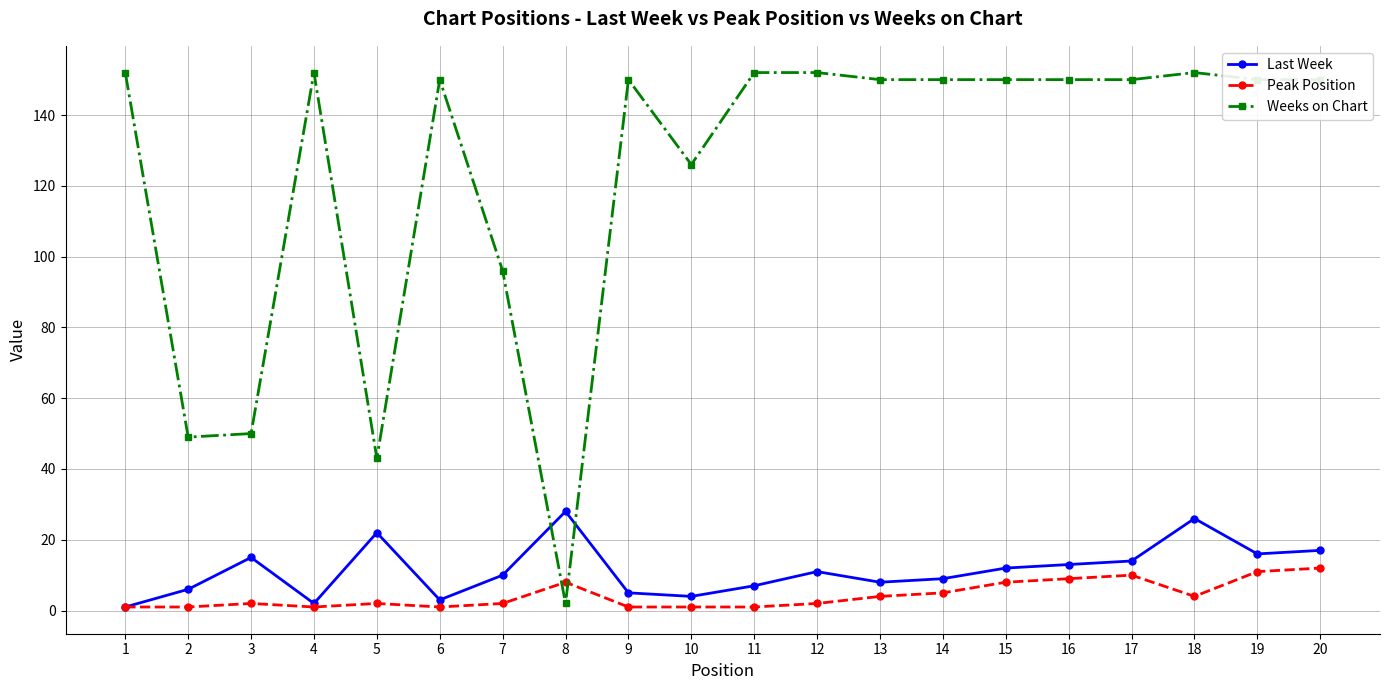

Which series has the largest total across all categories?

Weeks on Chart